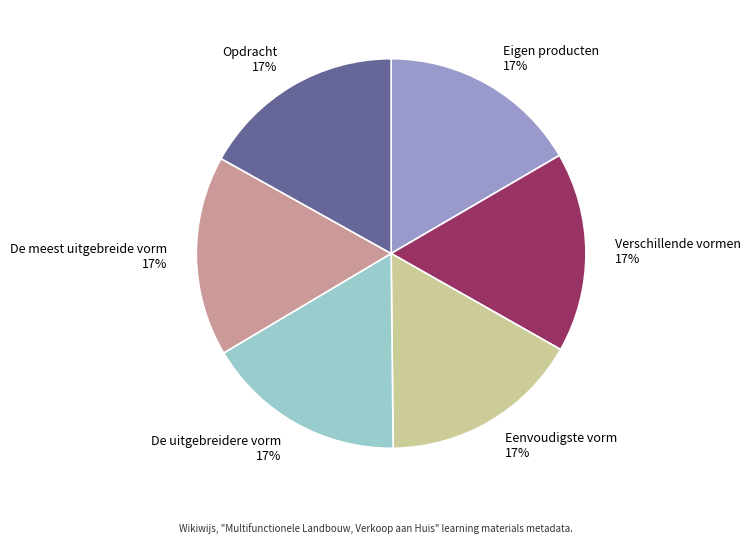

Is there a majority slice in this chart?

No